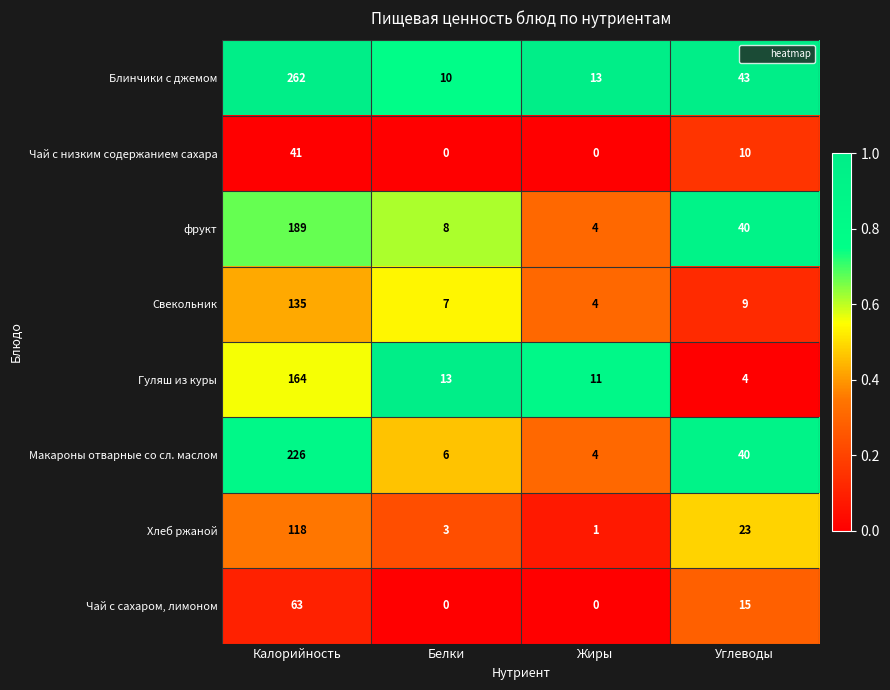

Between Белки and Углеводы, which series saw the biggest shift?

Макароны отварные со сл. маслом